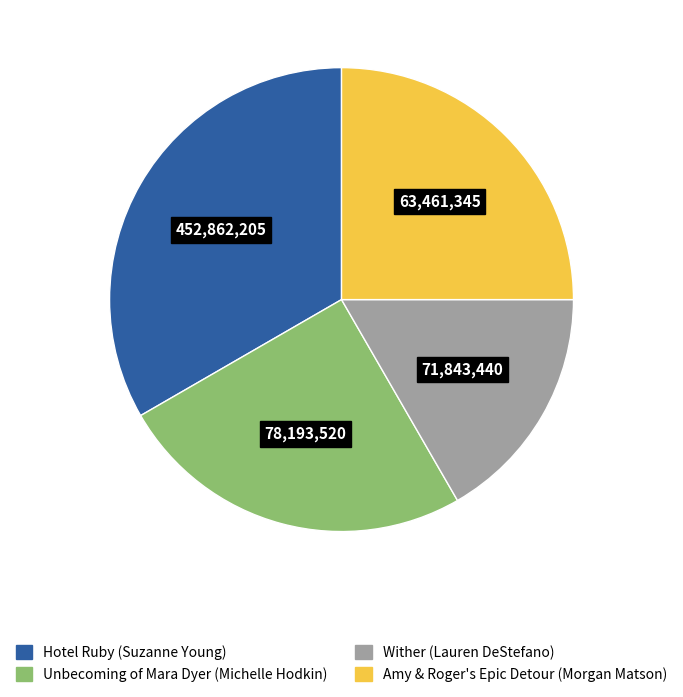

Is the sum of Hotel Ruby (Suzanne Young) and Unbecoming of Mara Dyer (Michelle Hodkin) greater than half?

Yes